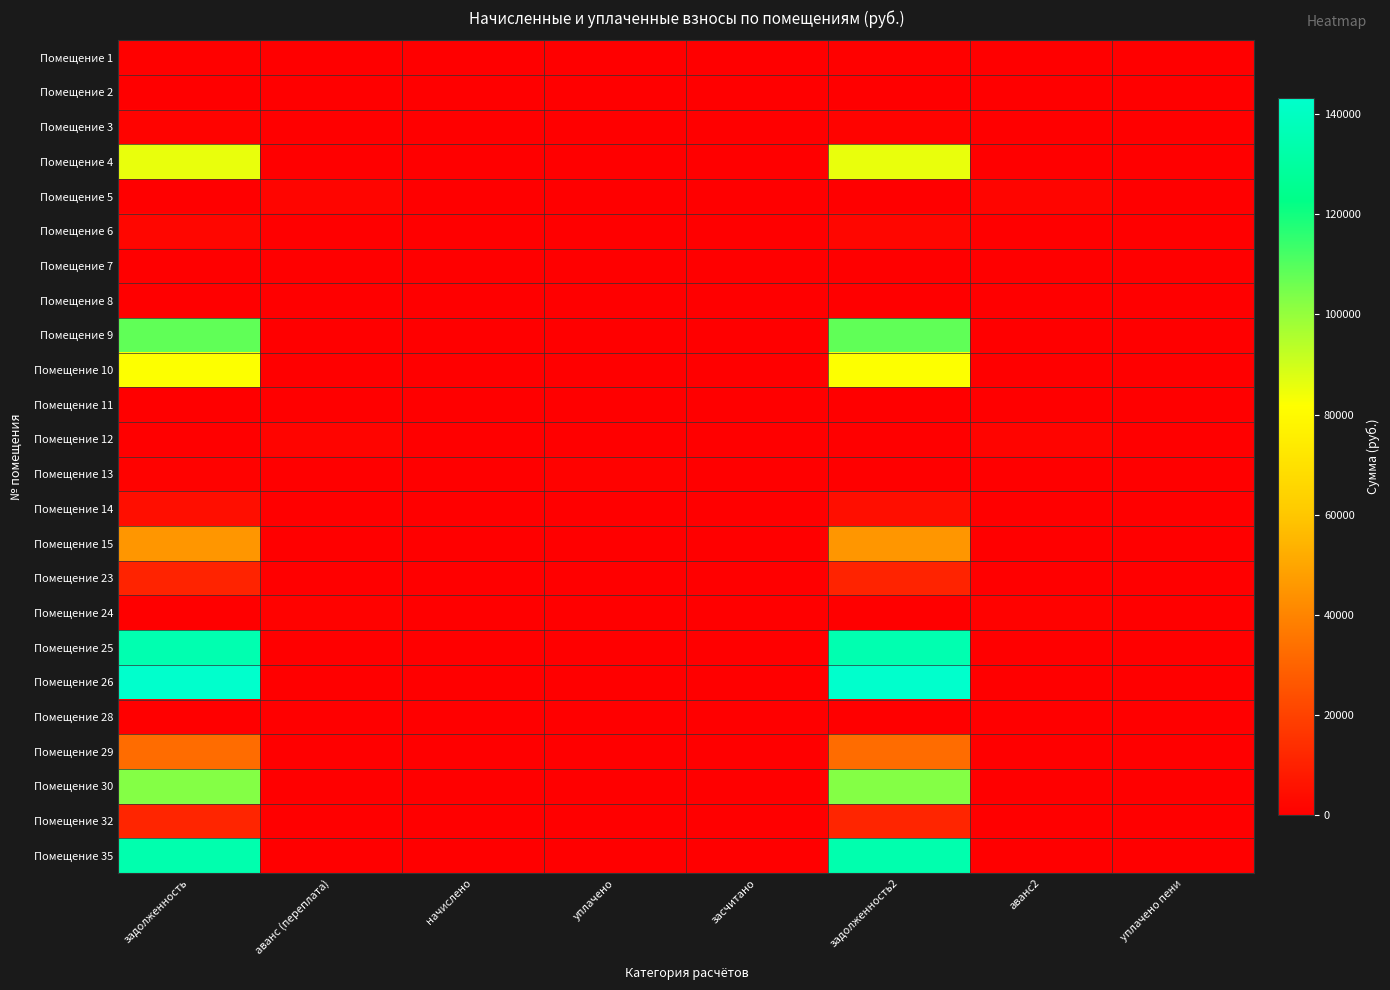

At which category does the chart reach its peak across all series?

задолженность